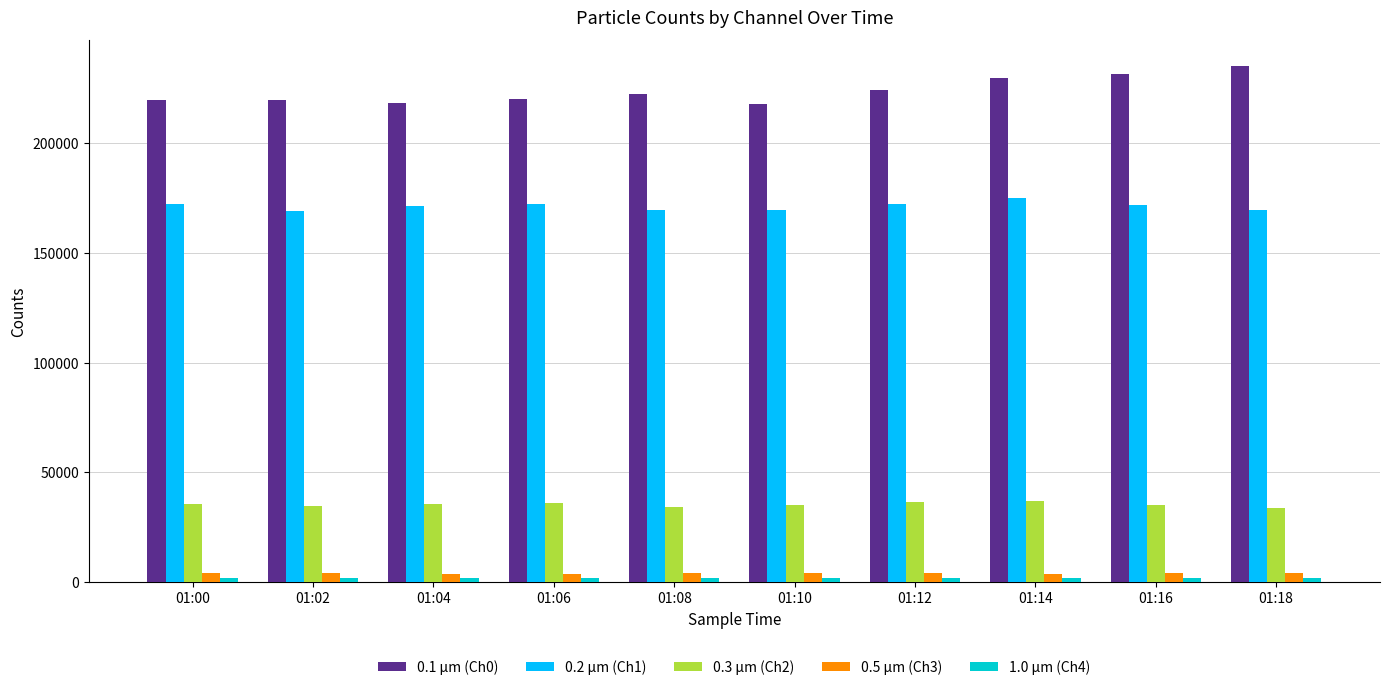

What is the sum of the 0.1 µm (Ch0) values at 01:02 and 01:16?

451419